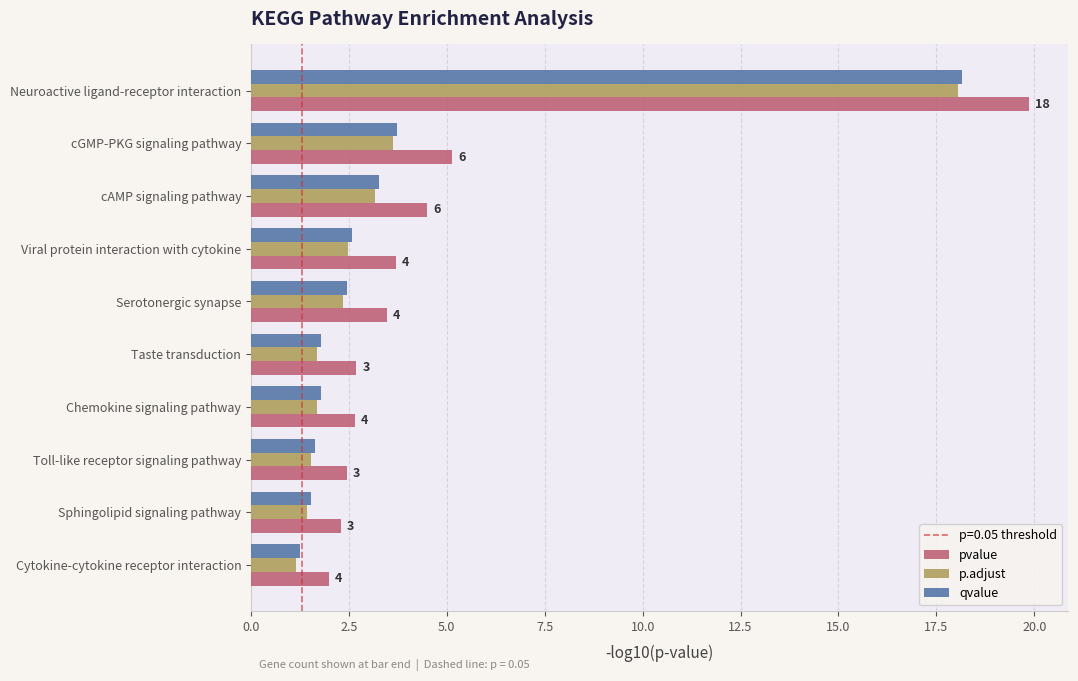

What is the spread (max minus min) of values at Taste transduction?

1.0